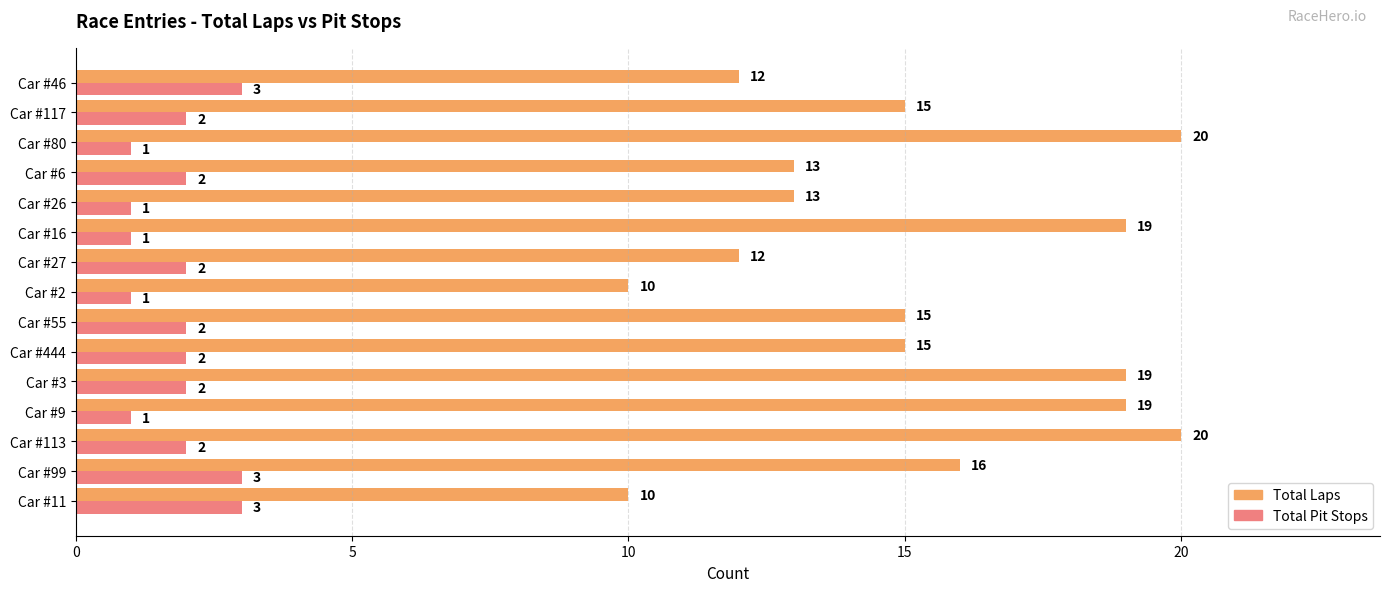

At how many categories does at least one series exceed 2?

15